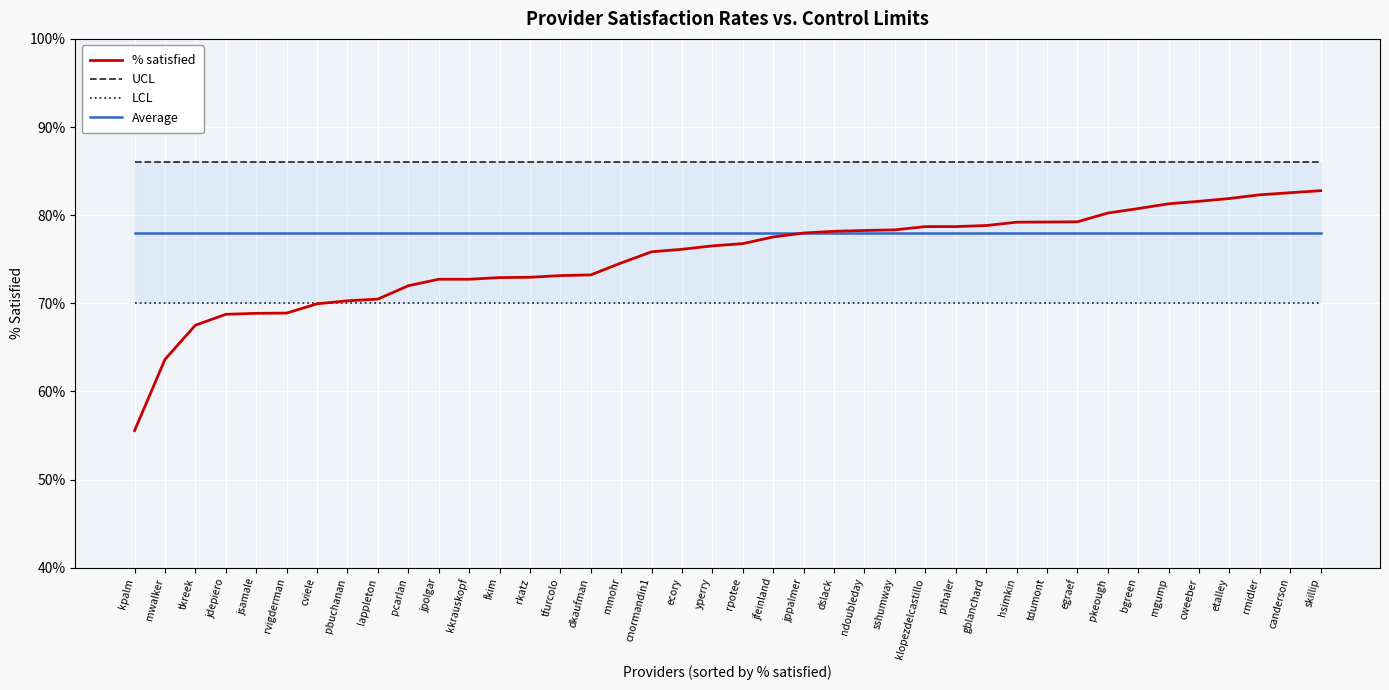

How many distinct data groups are displayed?

4